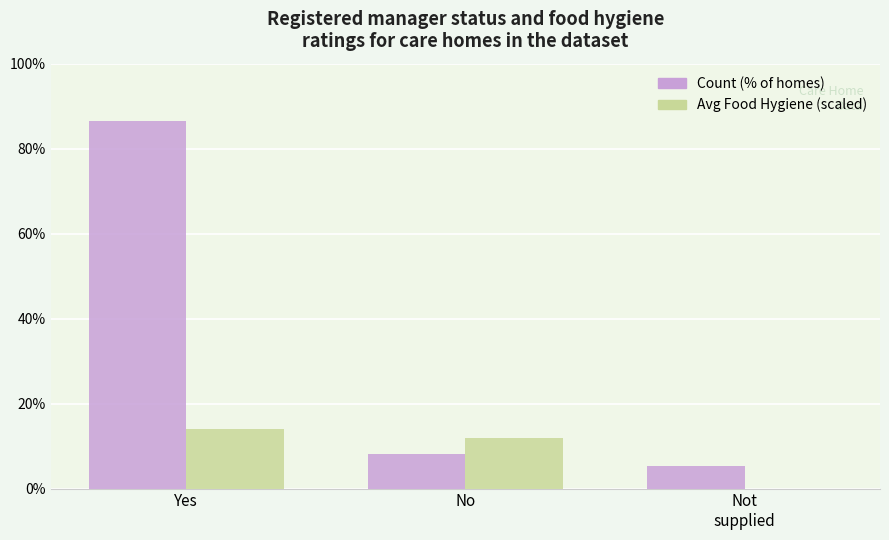

At which category is the sum across all series the highest?

Yes